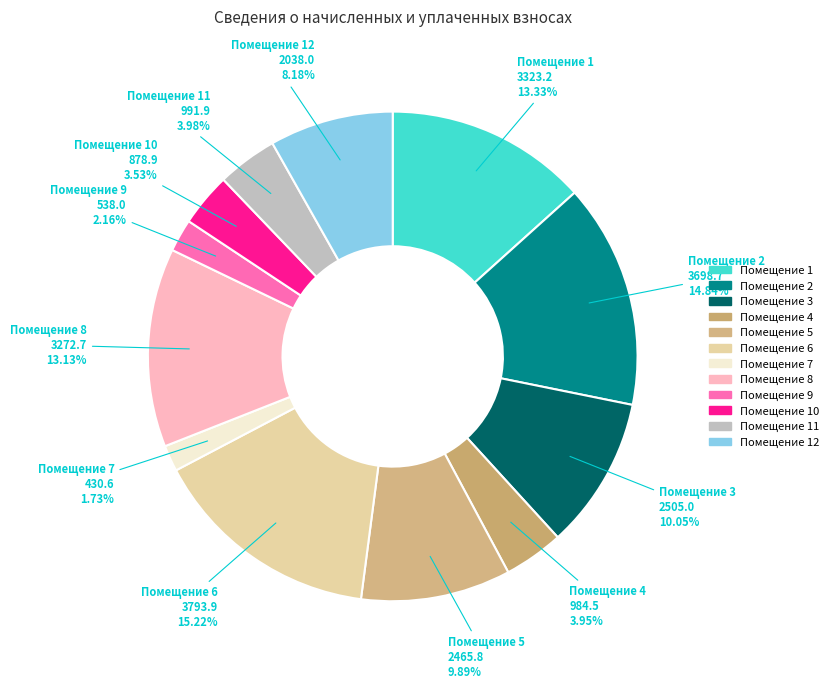

To the nearest percent, what is the average slice percentage?

8%